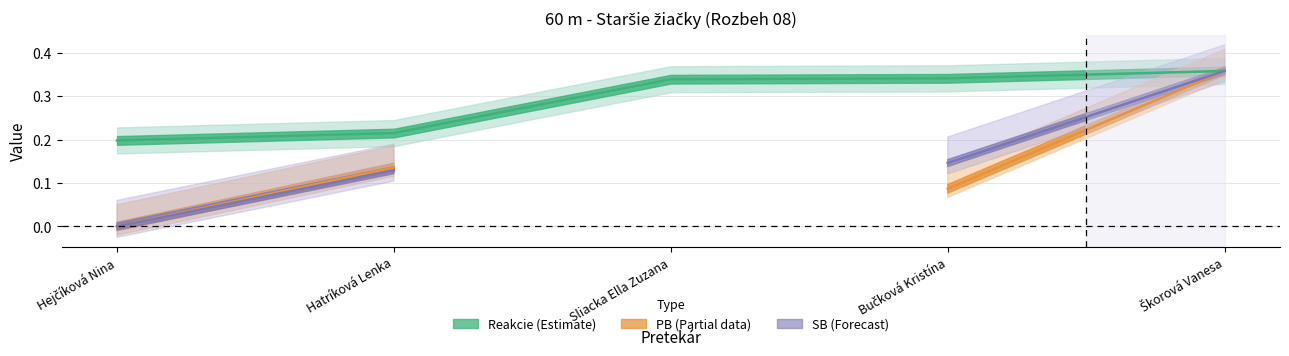

Reading left to right, what are all the values shown in this chart?

Hejčíková Nina=0.2	Hatríková Lenka=0.2	Sliacka Ella Zuzana=0.3	Bučková Kristína=0.3	Škorová Vanesa=0.4